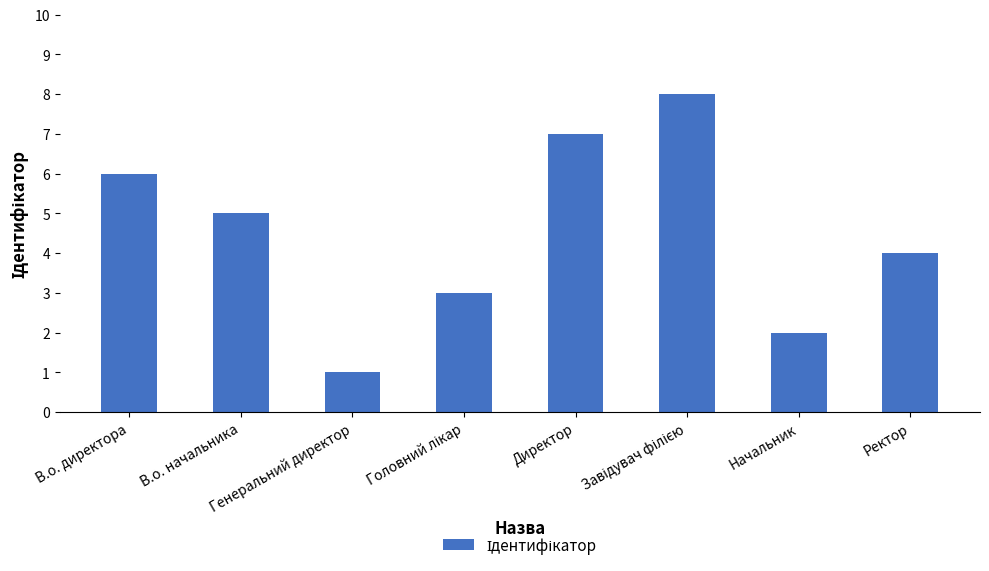

What is the greatest value displayed?

8